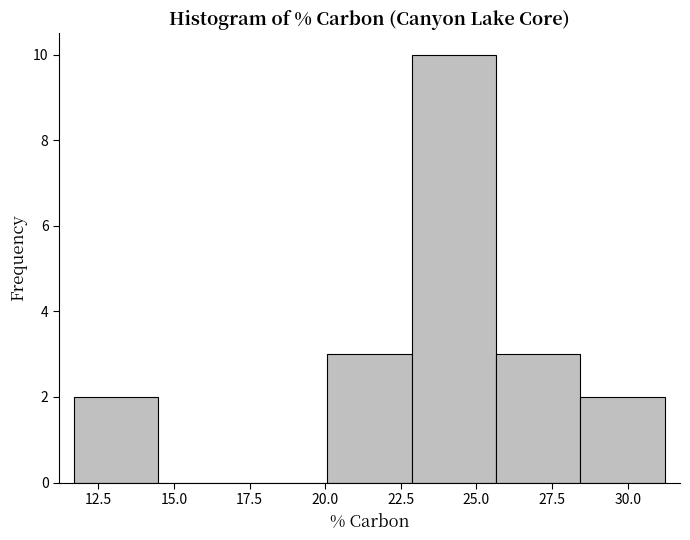

Reading left to right, list every bar in this chart as the range it spans on the x-axis followed by its height. Neither the bar edges nor the heights are printed on the chart, so give them approximately, as read against the axes.

11.5 to 14.5: 2
14.5 to 17.5: 0
17.5 to 20.0: 0
20.0 to 23.0: 3
23.0 to 25.5: 10
25.5 to 28.5: 3
28.5 to 31.0: 2